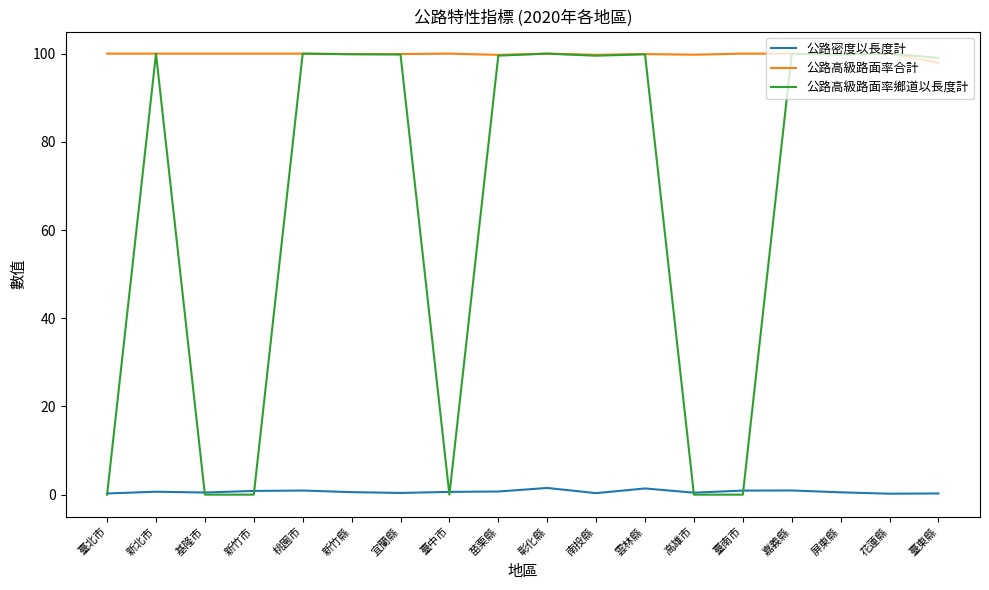

The 公路高級路面率鄉道以長度計 series shows 25.4 at 嘉義縣. True or false?

False